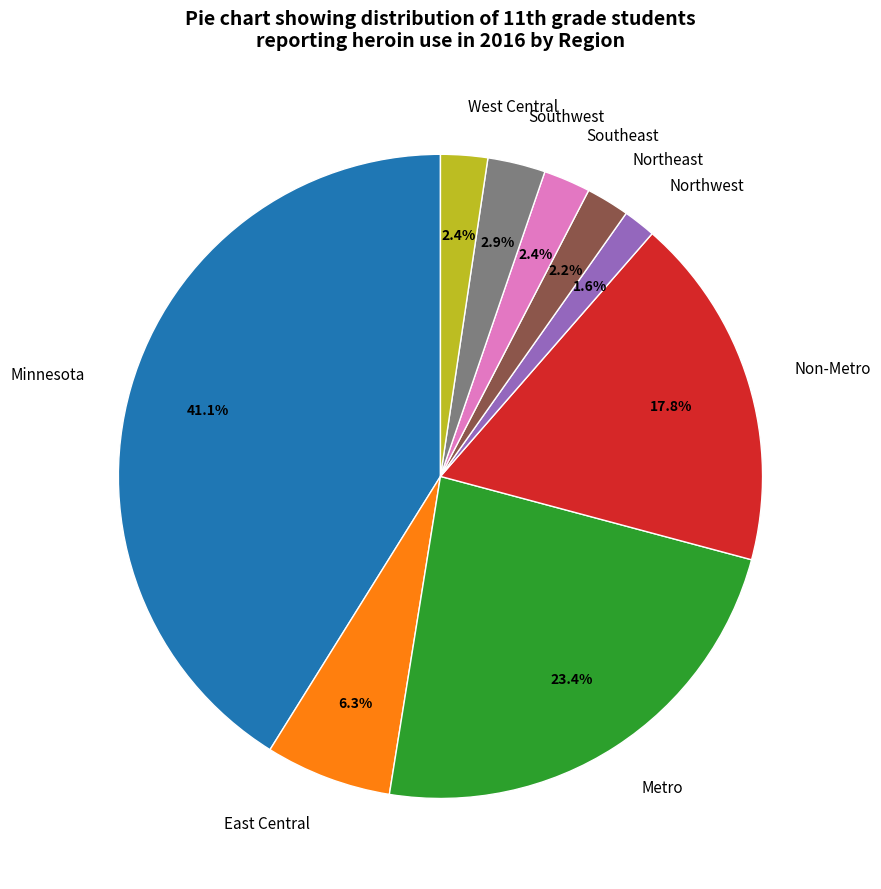

What percentage is the Southeast slice, to the nearest percent?

2%